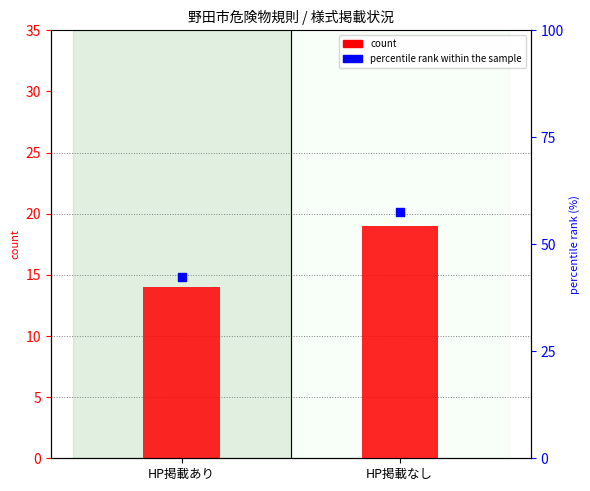

What are all the series names shown in the legend?

count, percentile rank within the sample